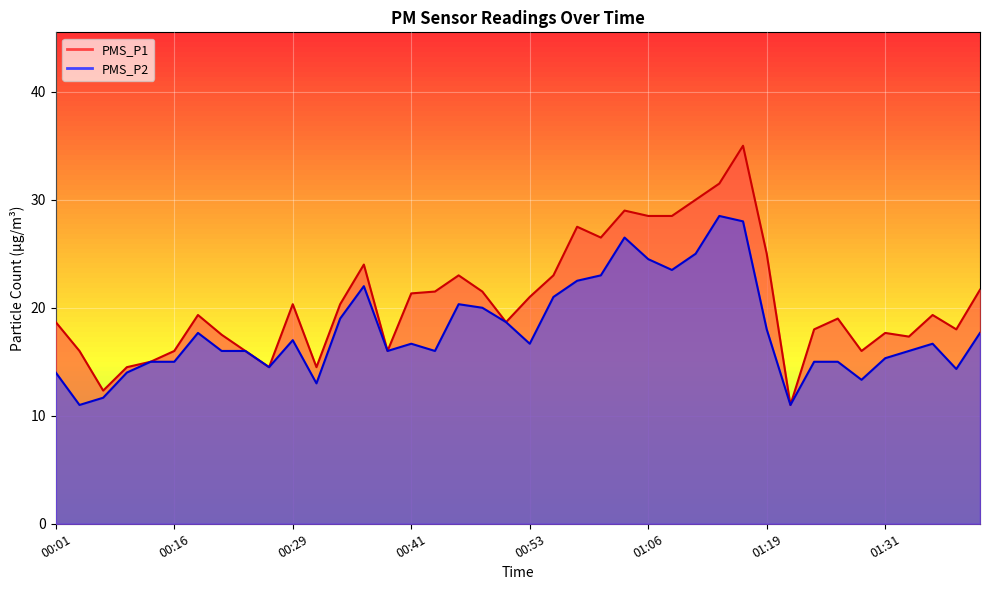

Reading right to left, list all the values displayed in this chart.

PMS_P1: 01:41=21.7	01:38=18.0	01:36=19.3	01:33=17.3	01:31=17.7	01:28=16.0	01:26=19.0	01:24=18.0	01:21=11.0	01:19=25.0	01:16=35.0	01:13=31.5	01:11=30.0	01:08=28.5	01:06=28.5	01:03=29.0	01:01=26.5	00:58=27.5	00:56=23.0	00:53=21.0	00:51=18.7	00:49=21.5	00:46=23.0	00:44=21.5	00:41=21.3	00:39=16.0	00:36=24.0	00:34=20.3	00:31=14.5	00:29=20.3	00:26=14.5	00:24=16.0	00:21=17.5	00:19=19.3	00:16=16.0	00:14=15.0	00:09=14.5	00:06=12.3	00:04=16.0	00:01=18.7
PMS_P2: 01:41=17.7	01:38=14.3	01:36=16.7	01:33=16.0	01:31=15.3	01:28=13.3	01:26=15.0	01:24=15.0	01:21=11.0	01:19=18.0	01:16=28.0	01:13=28.5	01:11=25.0	01:08=23.5	01:06=24.5	01:03=26.5	01:01=23.0	00:58=22.5	00:56=21.0	00:53=16.7	00:51=18.7	00:49=20.0	00:46=20.3	00:44=16.0	00:41=16.7	00:39=16.0	00:36=22.0	00:34=19.0	00:31=13.0	00:29=17.0	00:26=14.5	00:24=16.0	00:21=16.0	00:19=17.7	00:16=15.0	00:14=15.0	00:09=14.0	00:06=11.7	00:04=11.0	00:01=14.0